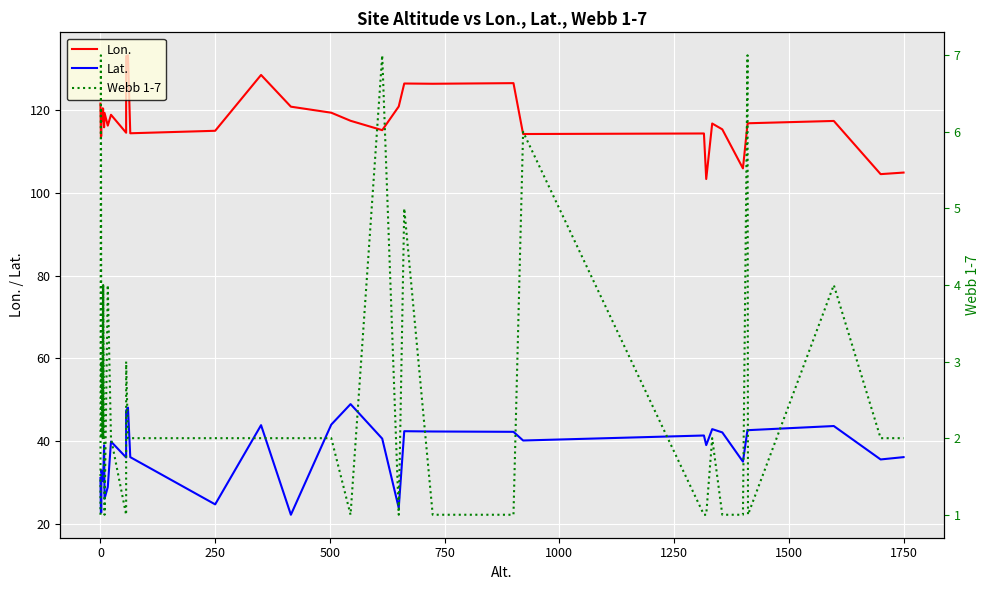

True or false: Lon. and Lat. intersect in this chart.

False